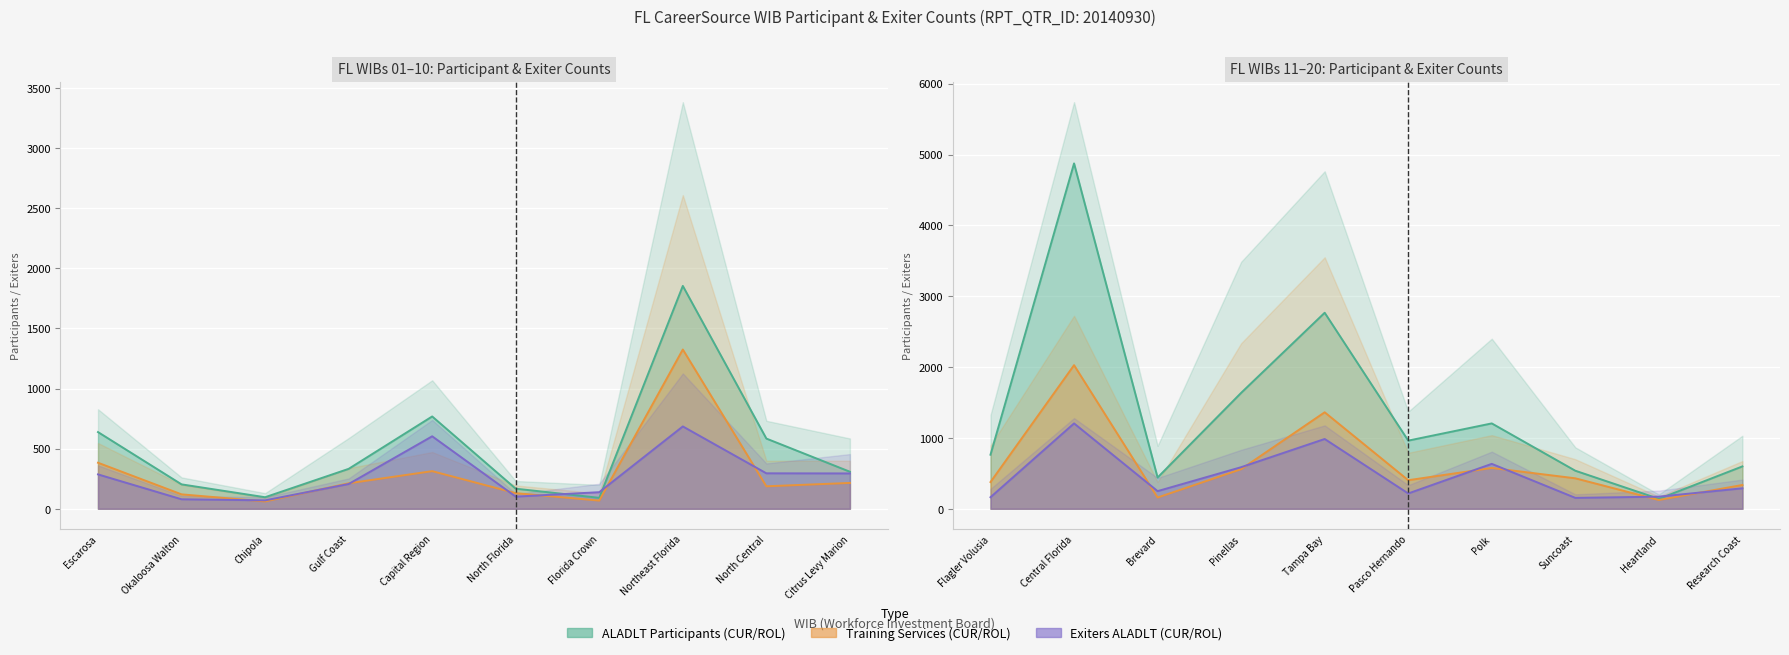

At which label is CUR_PTCPNT_TRNSVC closest to 1044?

CareerSource Northeast Florida